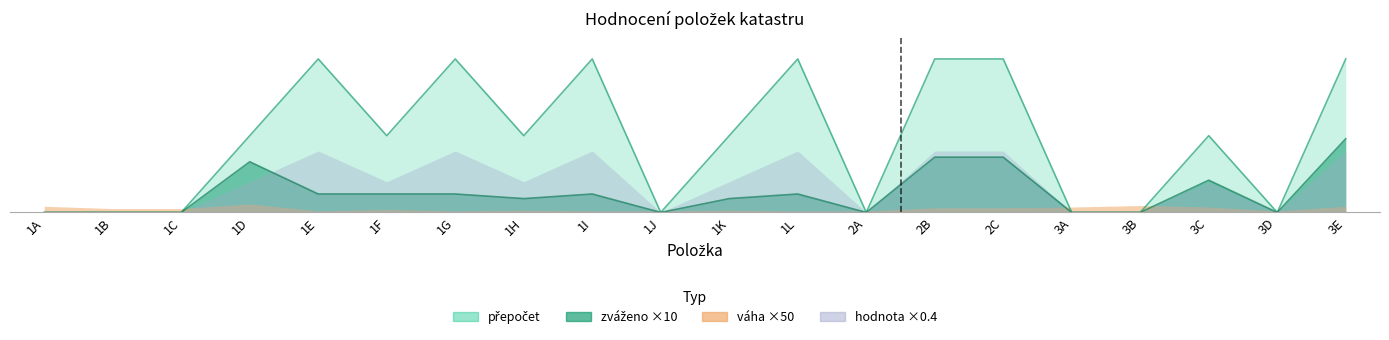

Which category has the lowest value in the zváženo series?

1A